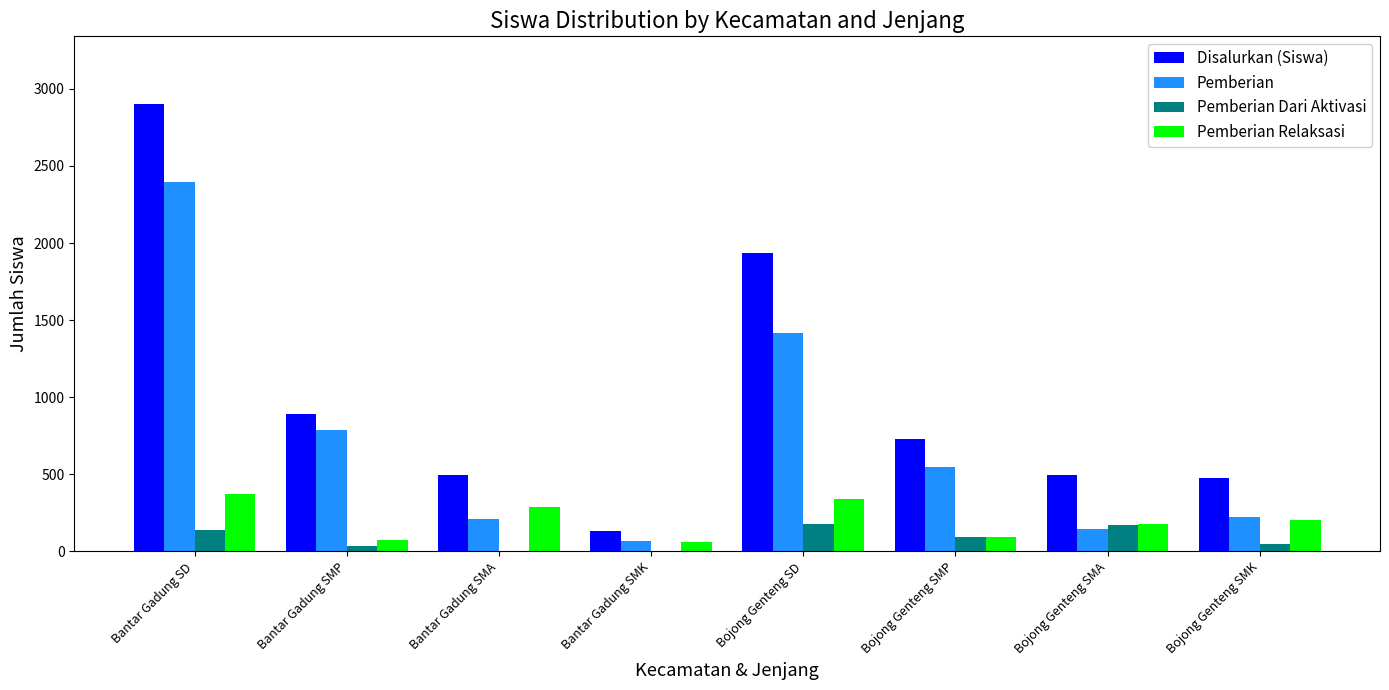

The Pemberian series shows 1418 at Bojong Genteng SD. True or false?

True